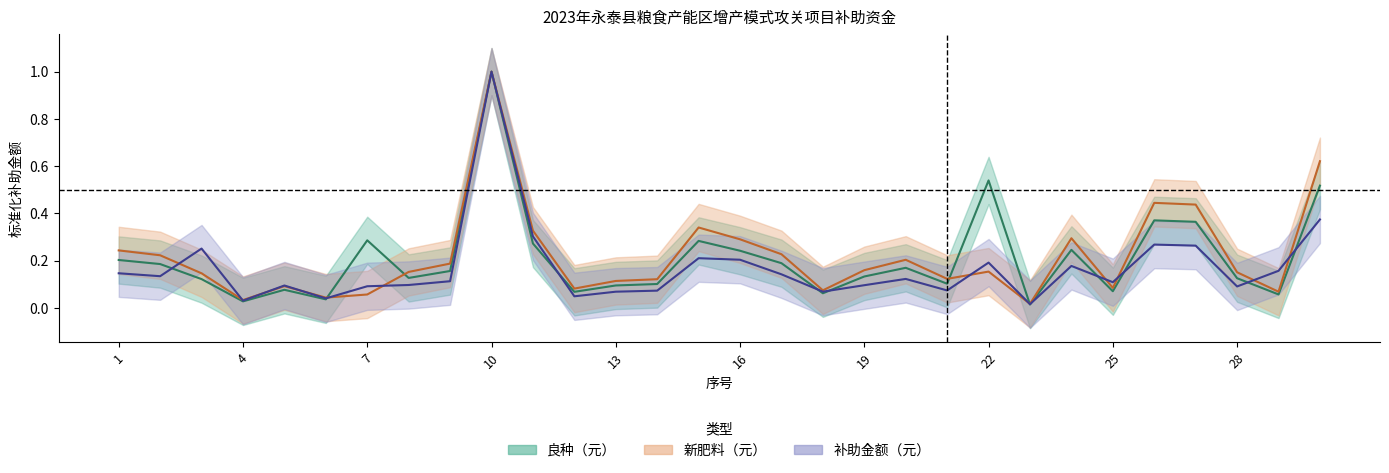

What is the total value across all series at 8?

0.4